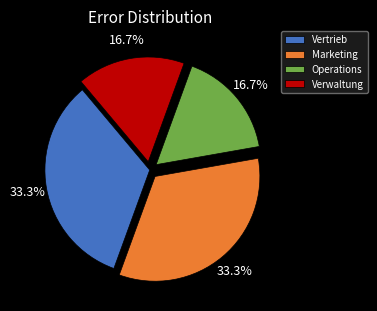

How many slices are in this pie chart?

4